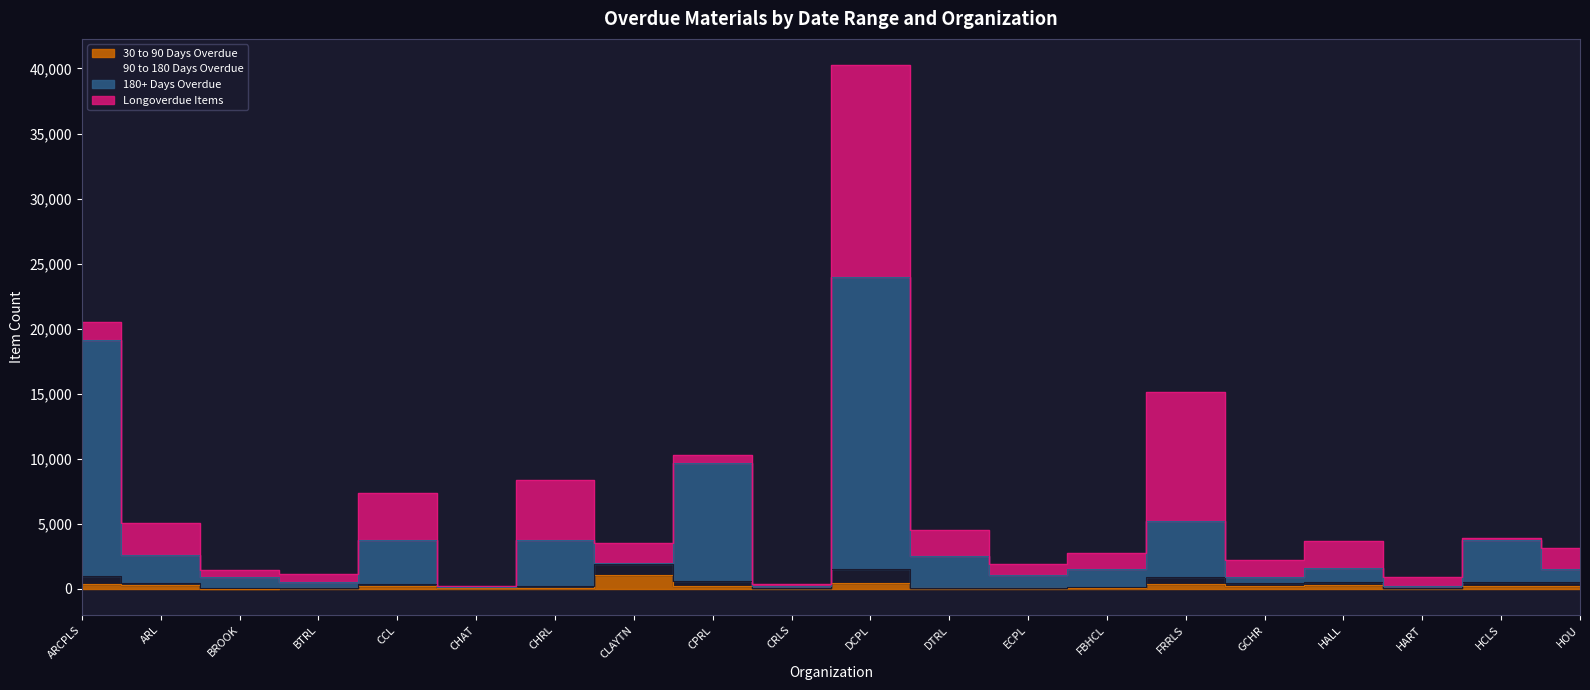

What is the label of the 18th point from the right?

BROOK